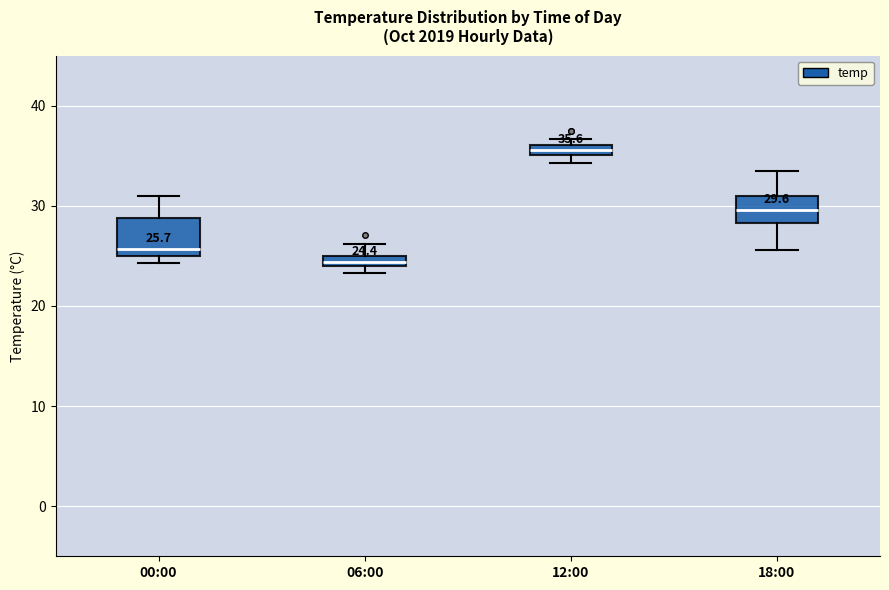

Comparing the boxes themselves (not the whiskers), which one is the tallest?

00:00